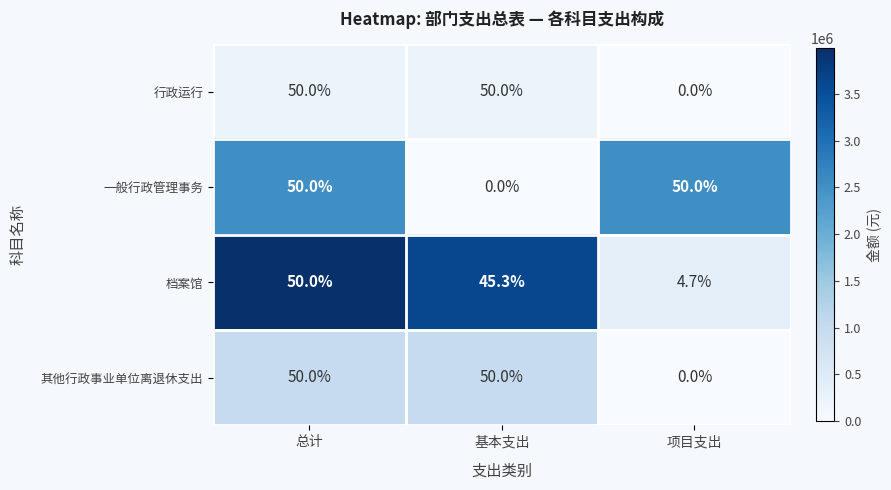

What is the sum of the 一般行政管理事务 values at 项目支出 and 总计?

100.0